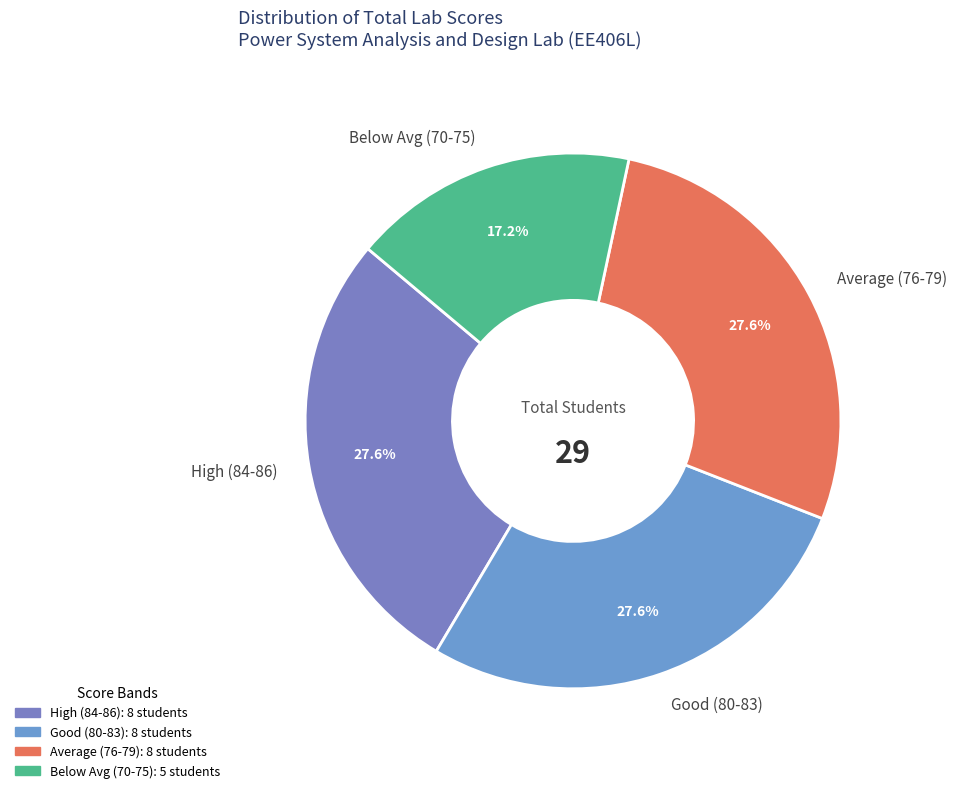

Which slice is the smallest?

Below Avg (70-75)